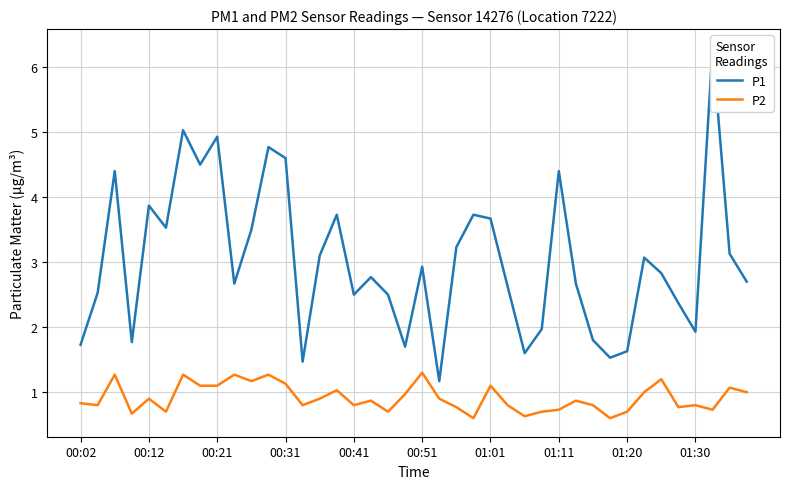

What is the difference between the maximum and second lowest values in the P2 series?

0.7